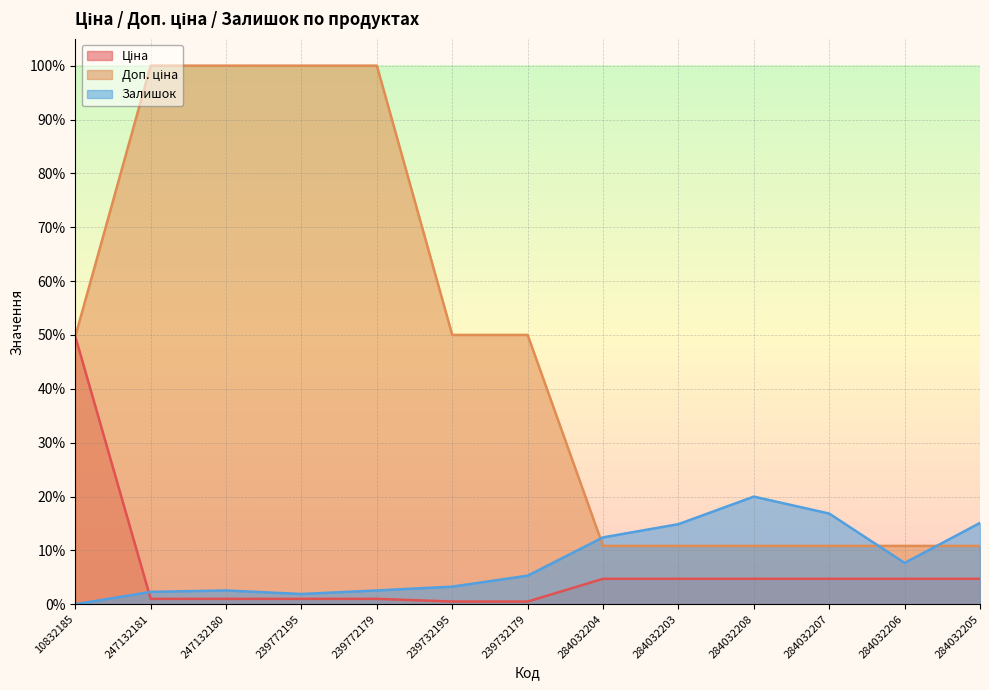

What position from the left is 284032204?

8